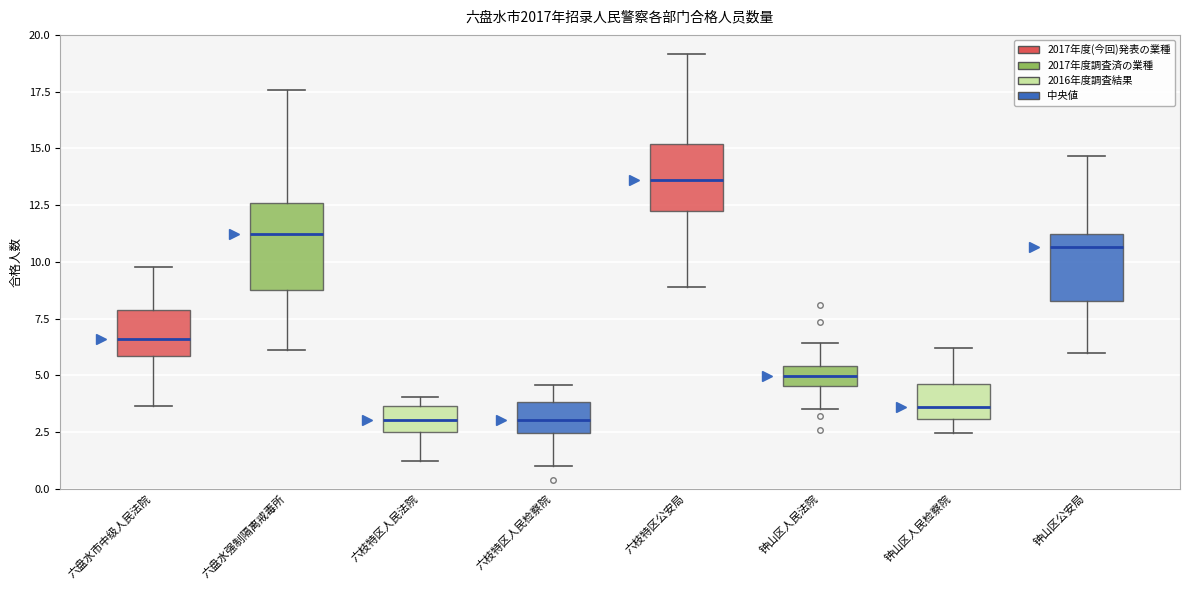

Which box is the tallest, from its lower edge to its upper edge?

六盘水强制隔离戒毒所